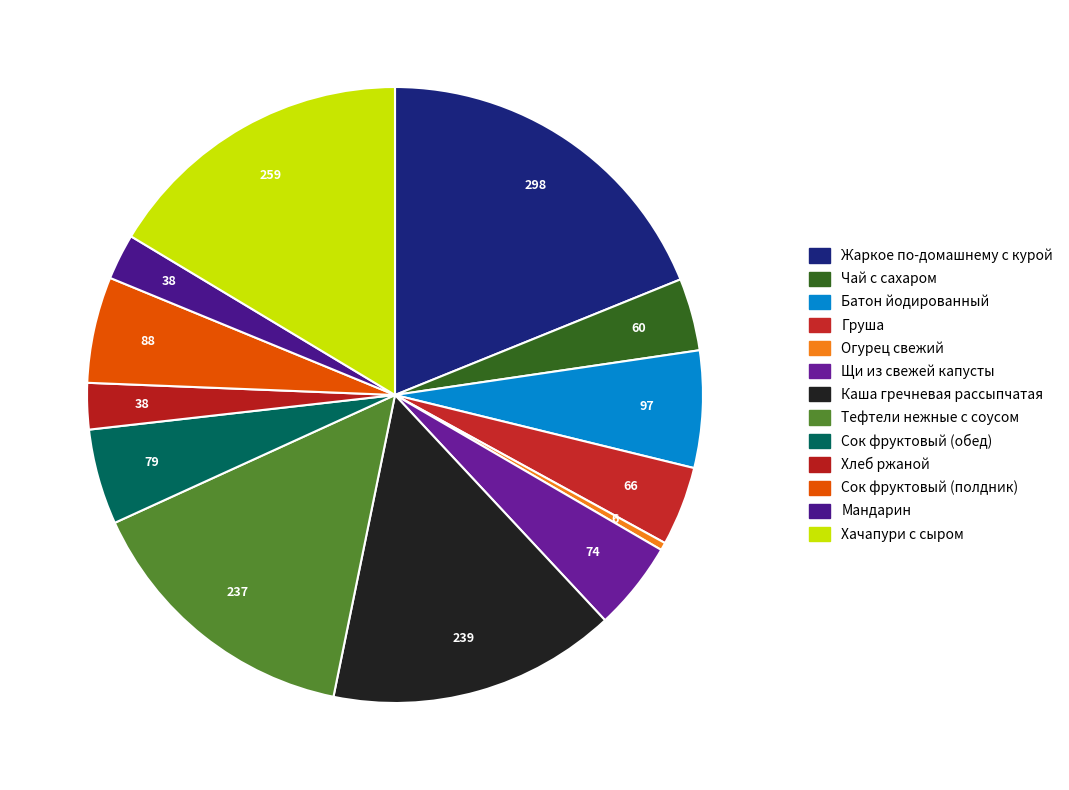

How many slices are in this pie chart?

13